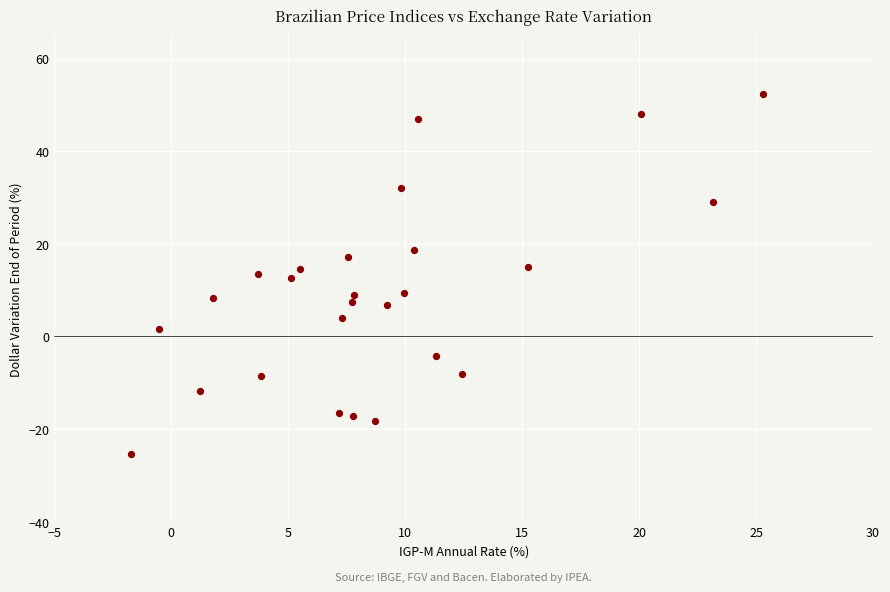

What is the range of X values (max minus min)?

27.0